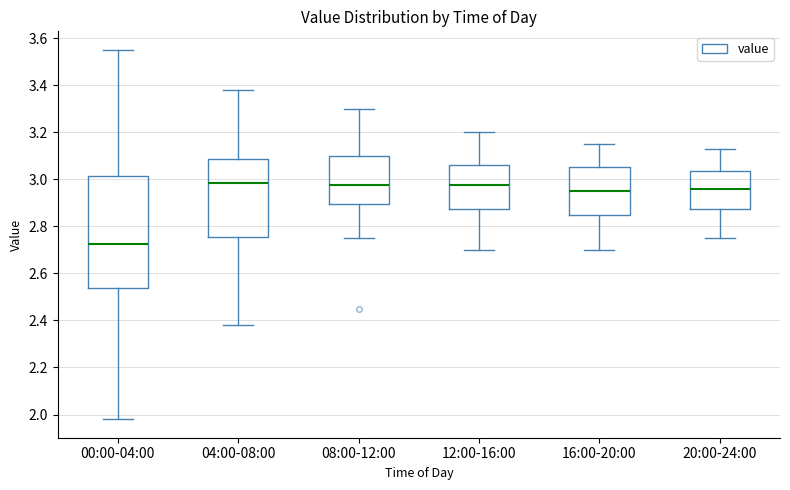

Reading left to right, transcribe this box plot: for each box, give where its median line is, the range the box spans, and where its two whiskers end, as read against the y-axis. The values are not printed on the chart, so give them approximately, as read against the axis.

00:00-04:00: median 2.72, box 2.54 to 3.02, whiskers 1.98 to 3.56
04:00-08:00: median 2.98, box 2.76 to 3.08, whiskers 2.38 to 3.38
08:00-12:00: median 2.98, box 2.90 to 3.10, whiskers 2.76 to 3.30
12:00-16:00: median 2.98, box 2.88 to 3.06, whiskers 2.70 to 3.20
16:00-20:00: median 2.96, box 2.86 to 3.06, whiskers 2.70 to 3.16
20:00-24:00: median 2.96, box 2.88 to 3.04, whiskers 2.76 to 3.14